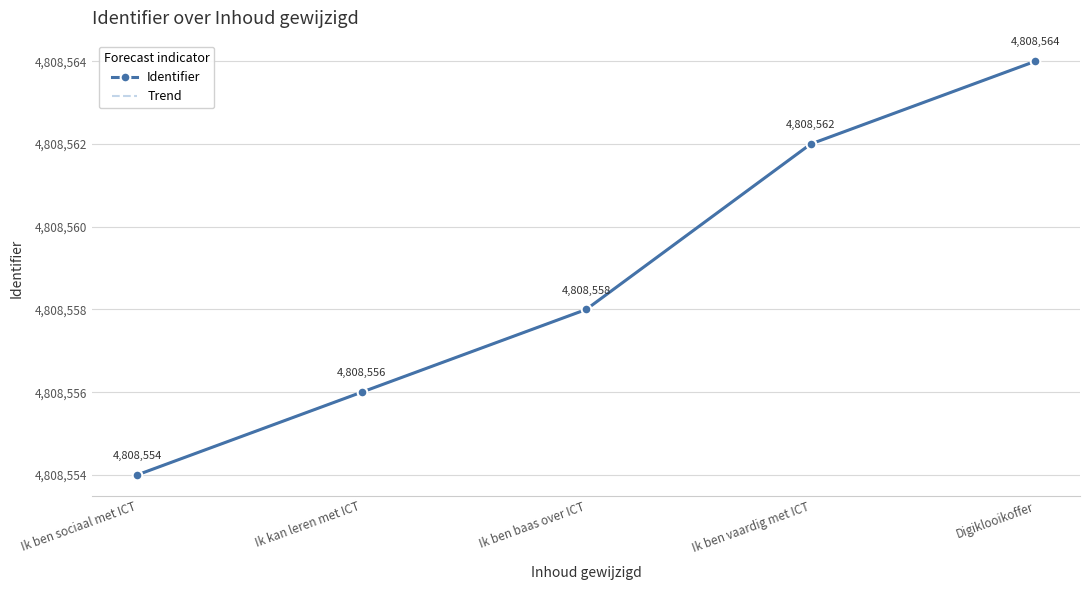

What is the approximate value of Identifier at Digiklooikoffer, to the nearest 10?

4808560